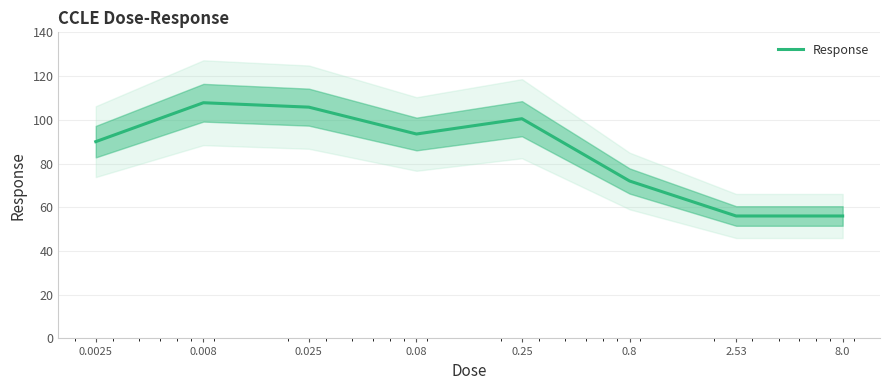

At which category does the data reach its first local valley?

0.08